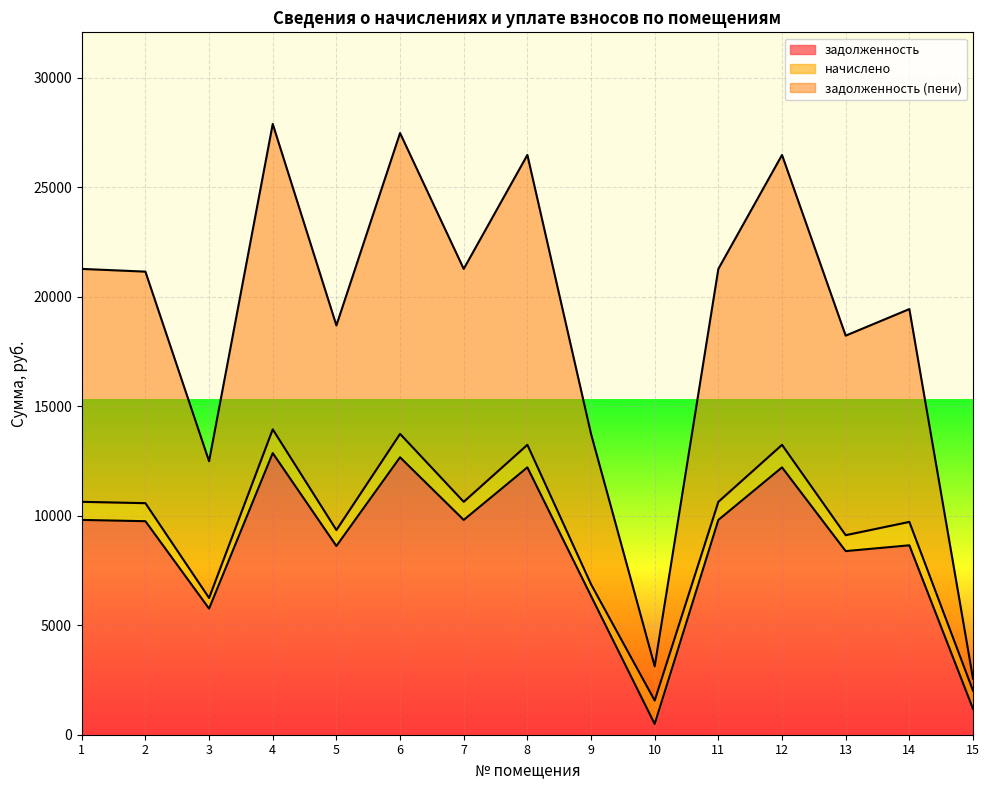

What is the total value across all series at 14?

19442.4